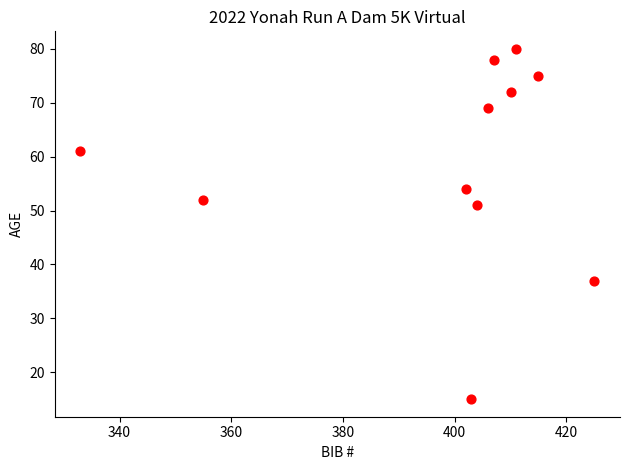

What is the range of X values (max minus min)?

92